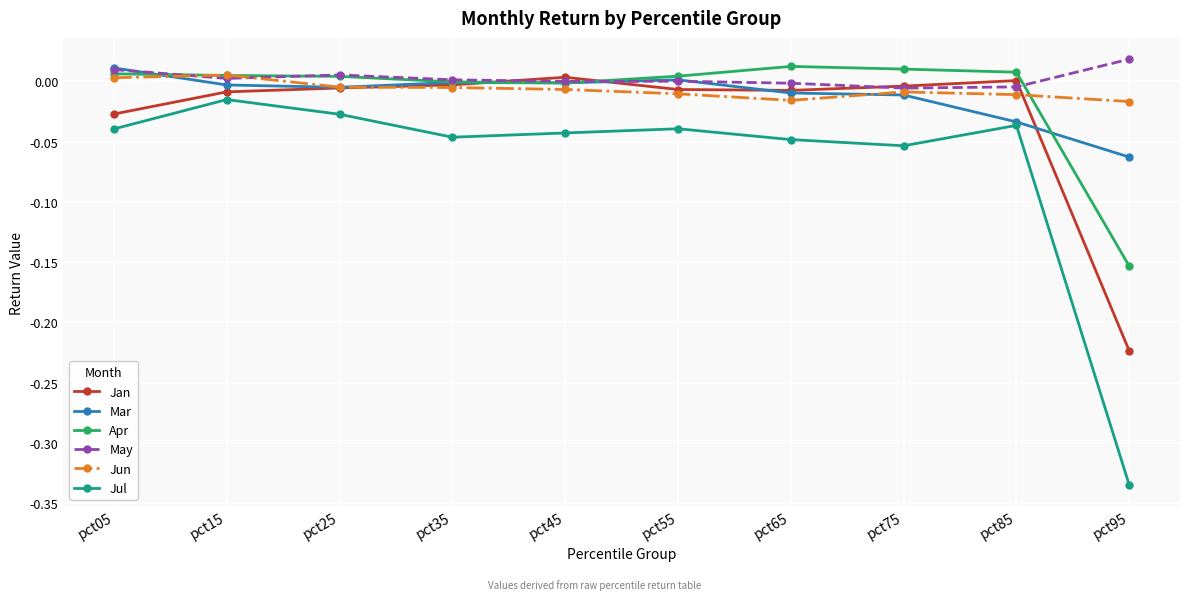

Rank the series at pct95 from lowest to highest value.

Jul, Jan, Apr, Mar, Jun, May